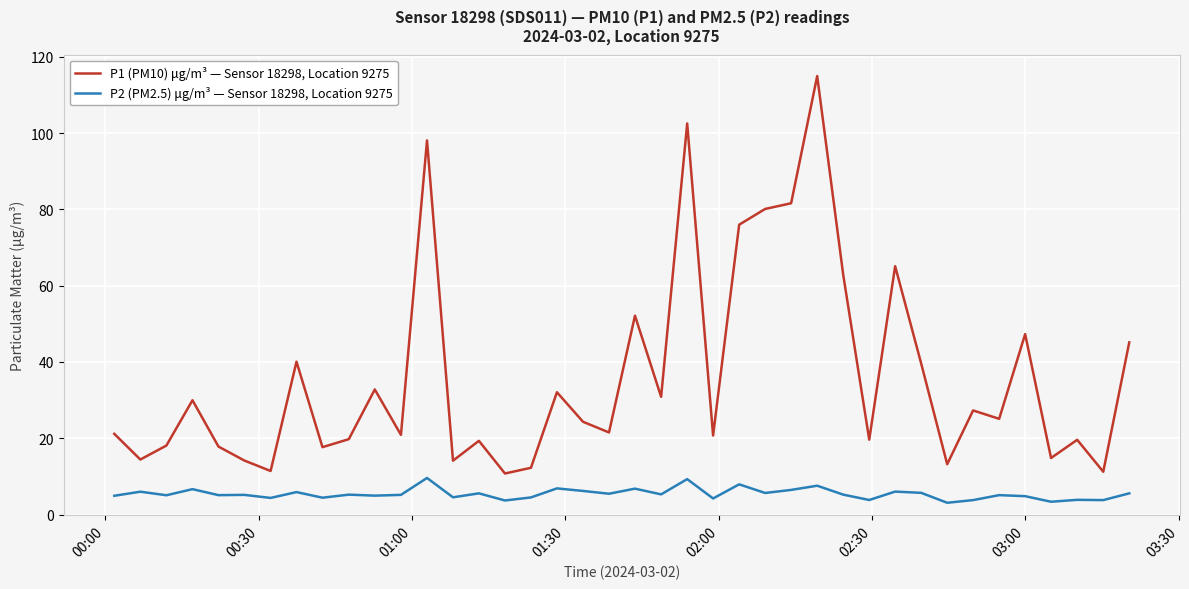

What is the highest value of the P2 (PM2.5) μg/m³ — Sensor 18298, Location 9275 series?

9.6